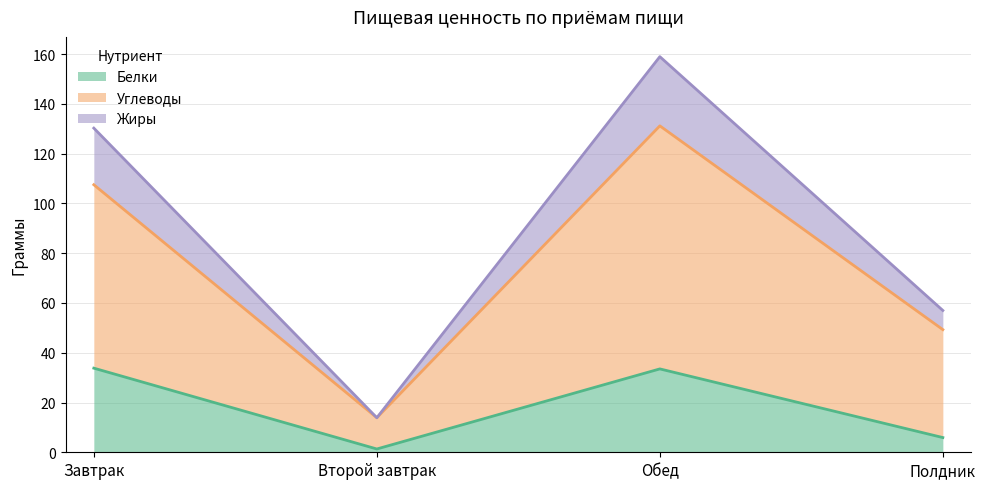

At which category is the sum across all series the highest?

Обед